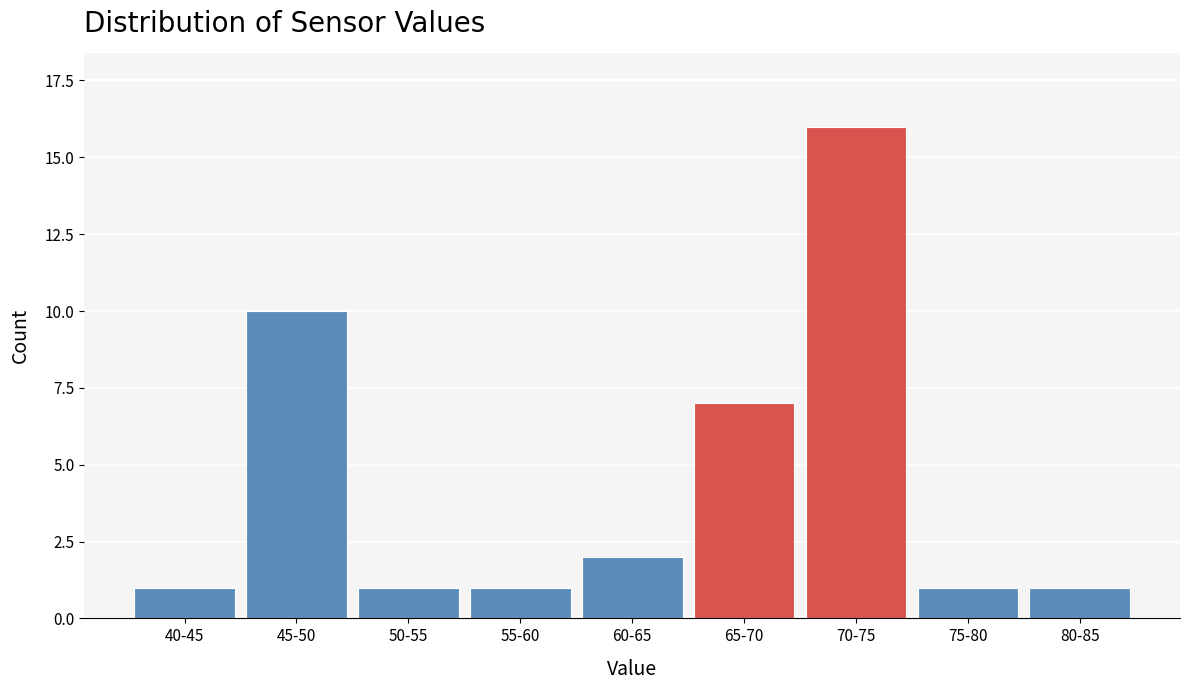

Reading right to left, list all the values displayed in this chart.

1	1	16	7	2	1	1	10	1